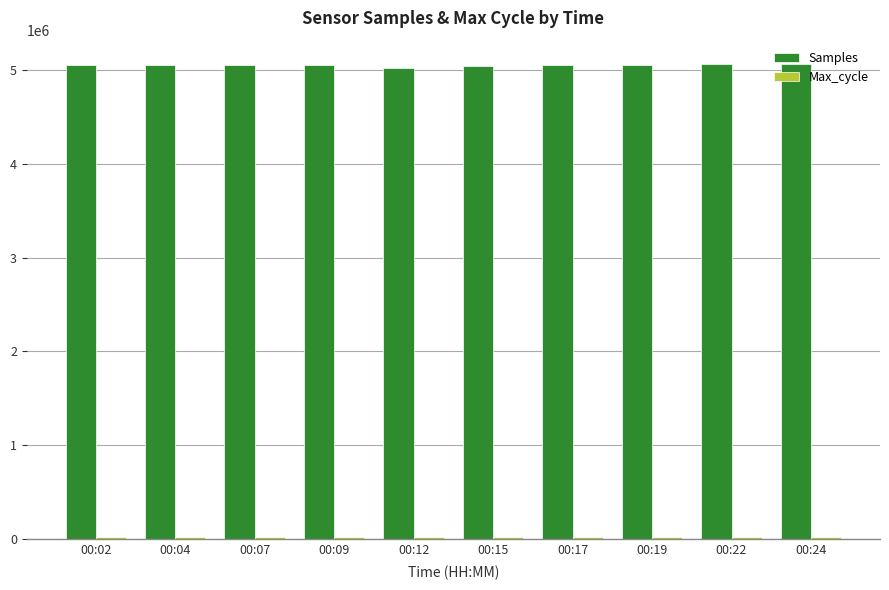

The value of Samples at 00:04 is 3337284. True or false?

False